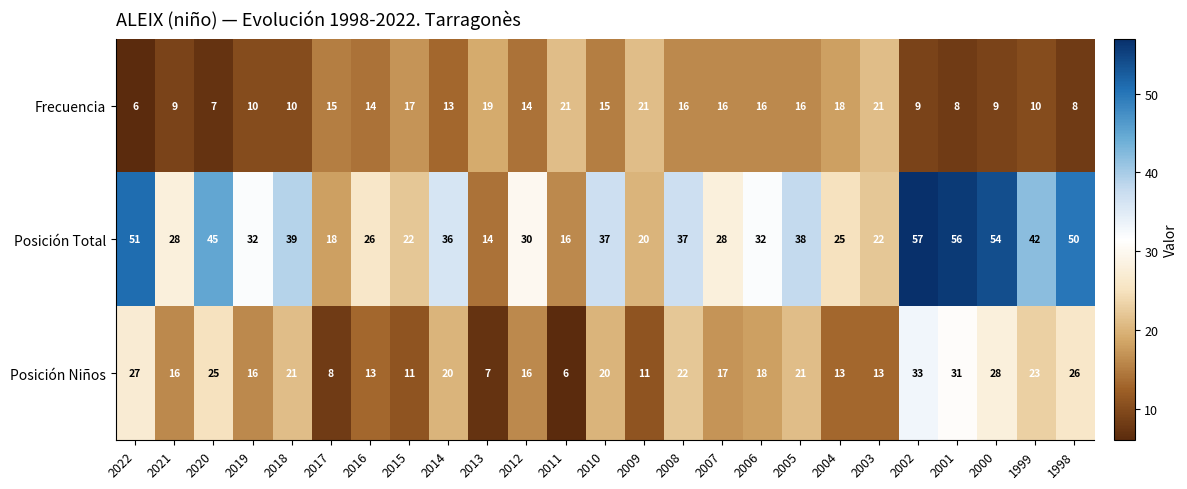

List the series in order of their overall mean, highest first.

Posición Total, Posición Niños, Frecuencia